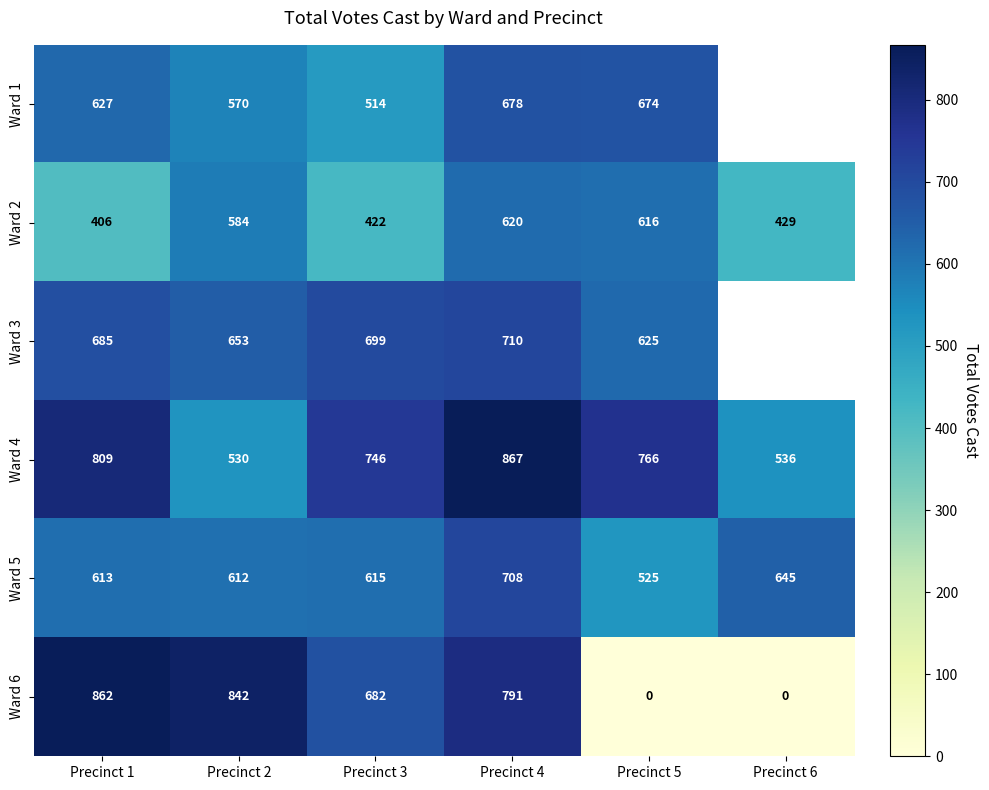

What is the difference between the Ward 3 values at Precinct 5 and Precinct 3?

74